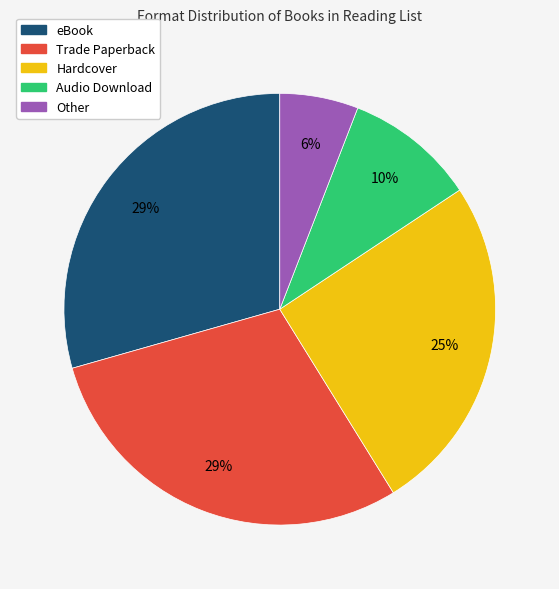

Approximately how many times larger is the value at Audio Download compared to eBook?

0.3